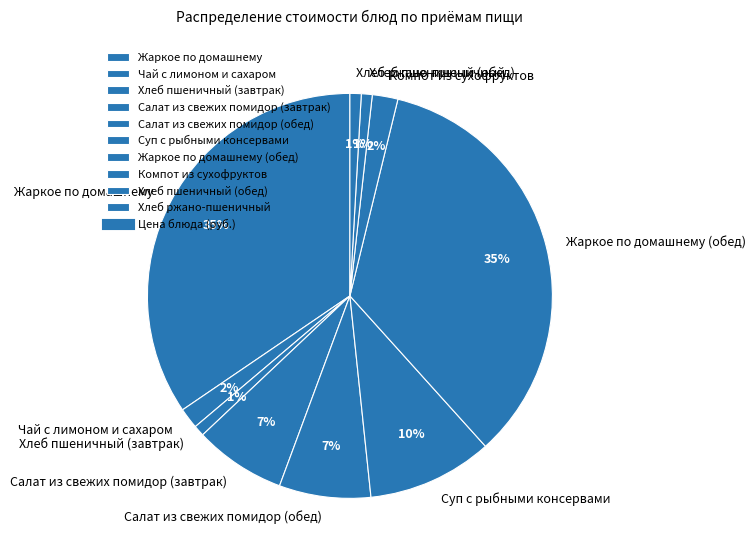

To the nearest percent, what is the difference between the largest and smallest slice percentages?

34%